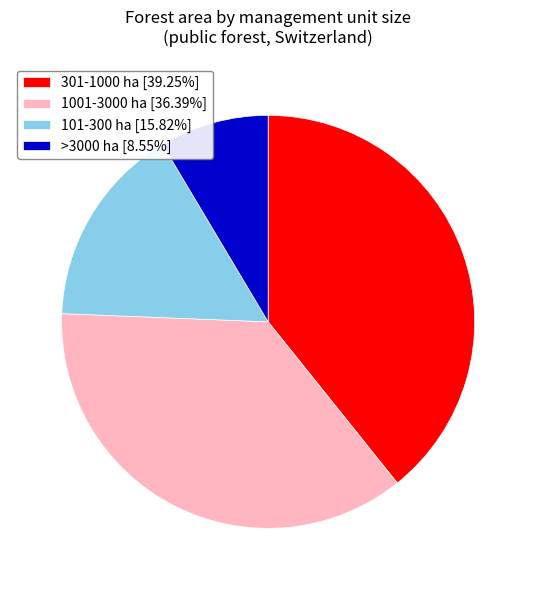

Does any single category account for the majority?

No